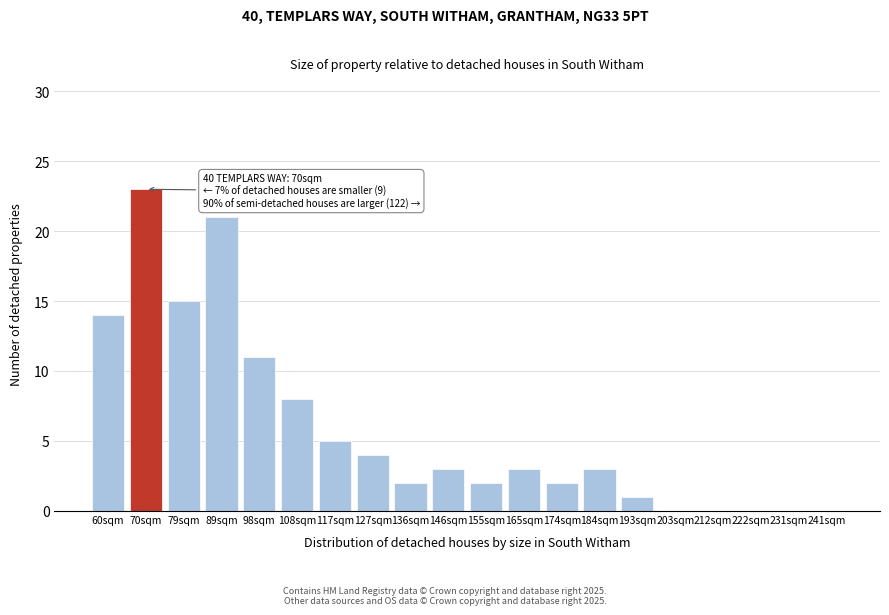

Reading left to right, list all the values displayed in this chart.

60sqm=14	70sqm=23	79sqm=15	89sqm=21	98sqm=11	108sqm=8	117sqm=5	127sqm=4	136sqm=2	146sqm=3	155sqm=2	165sqm=3	174sqm=2	184sqm=3	193sqm=1	203sqm=0	212sqm=0	222sqm=0	231sqm=0	241sqm=0